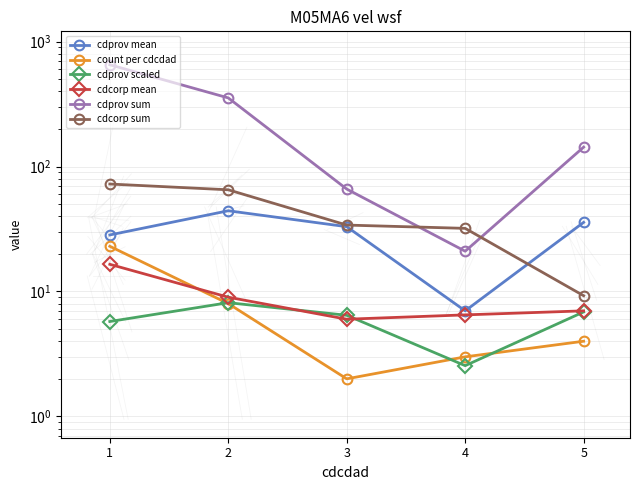

At which label does count per cdcdad first exceed 4?

1